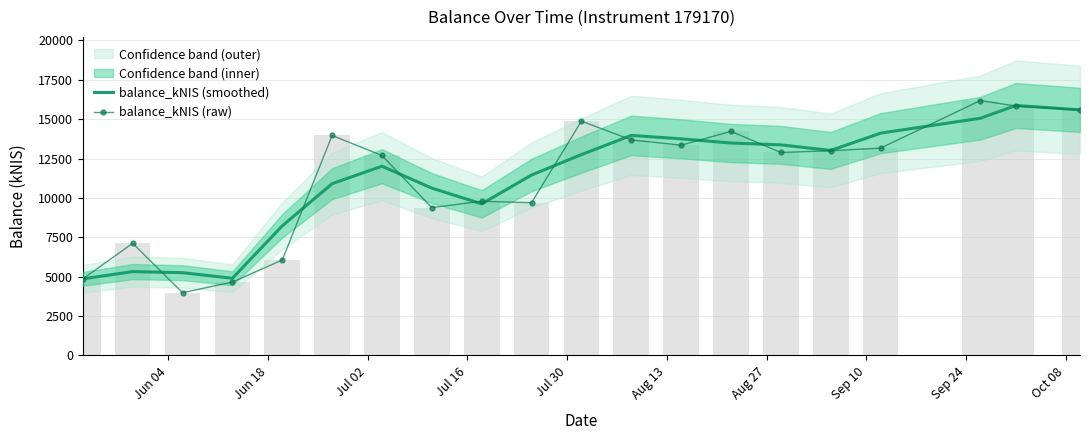

True or false: balance_kNIS (smoothed) has a value of 6273.9 at Sep 10.

False